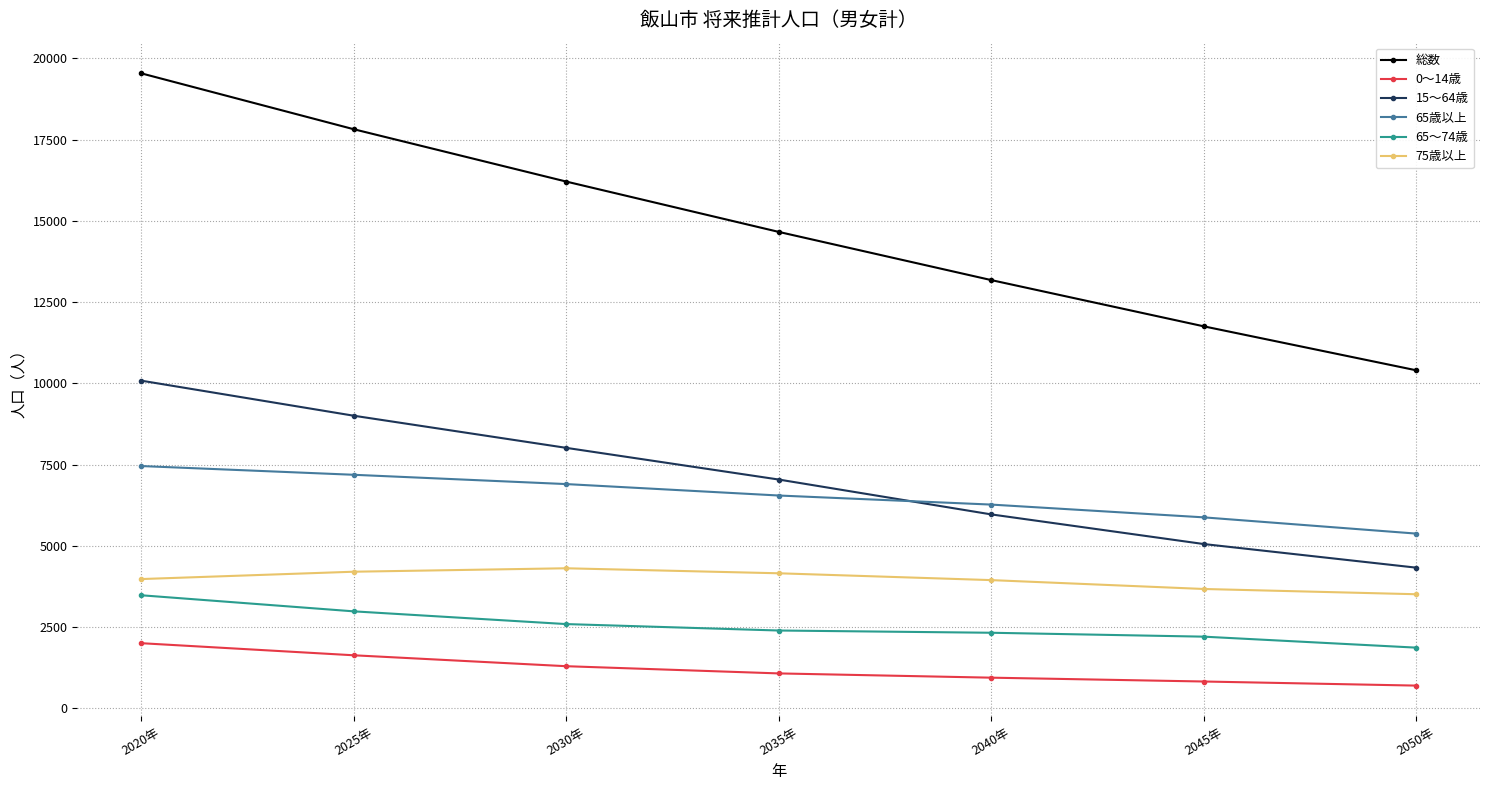

What is the difference between the 0～14歳 values at 2045年 and 2035年?

249